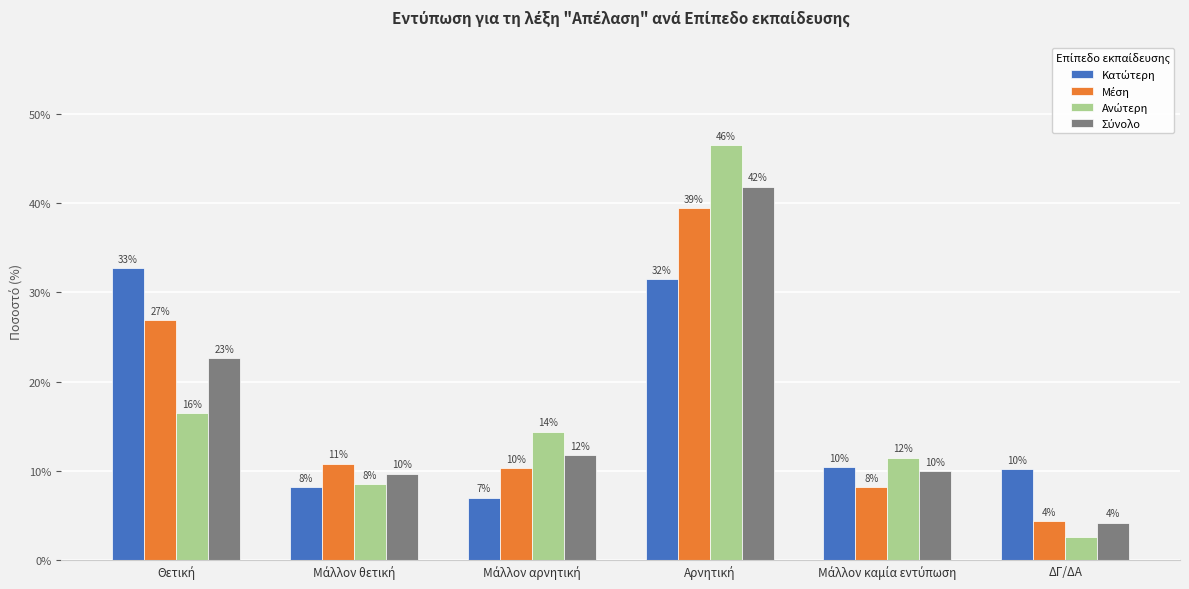

Reading left to right, transcribe all the data shown in this chart.

Κατώτερη: 32.7	8.2	7.0	31.5	10.4	10.2
Μέση: 26.9	10.8	10.3	39.4	8.2	4.4
Ανώτερη: 16.5	8.5	14.4	46.5	11.5	2.6
Σύνολο: 22.6	9.7	11.8	41.8	10.0	4.2